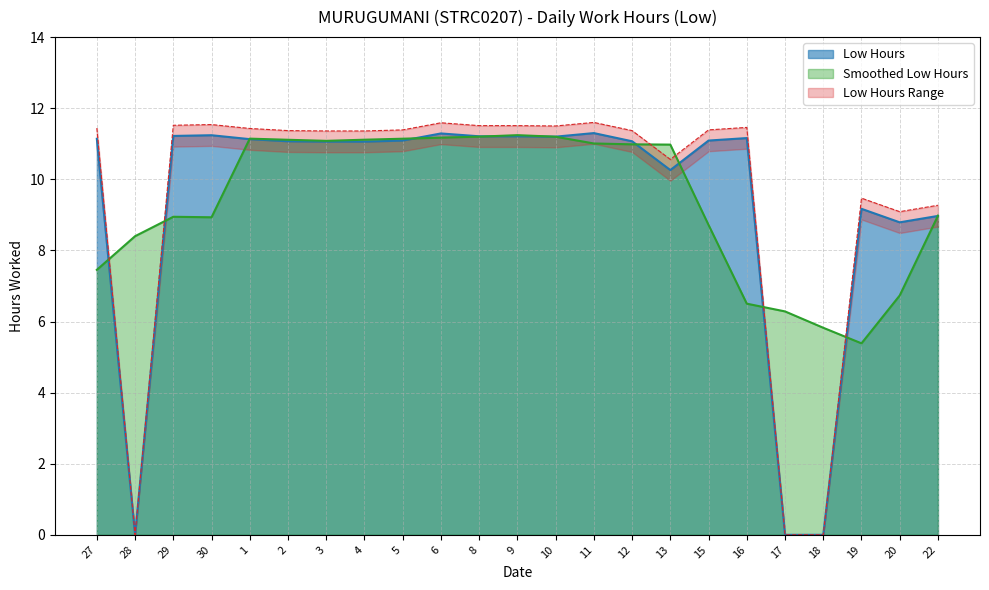

What is the ratio of the value at 2 to the value at 9?

1.0